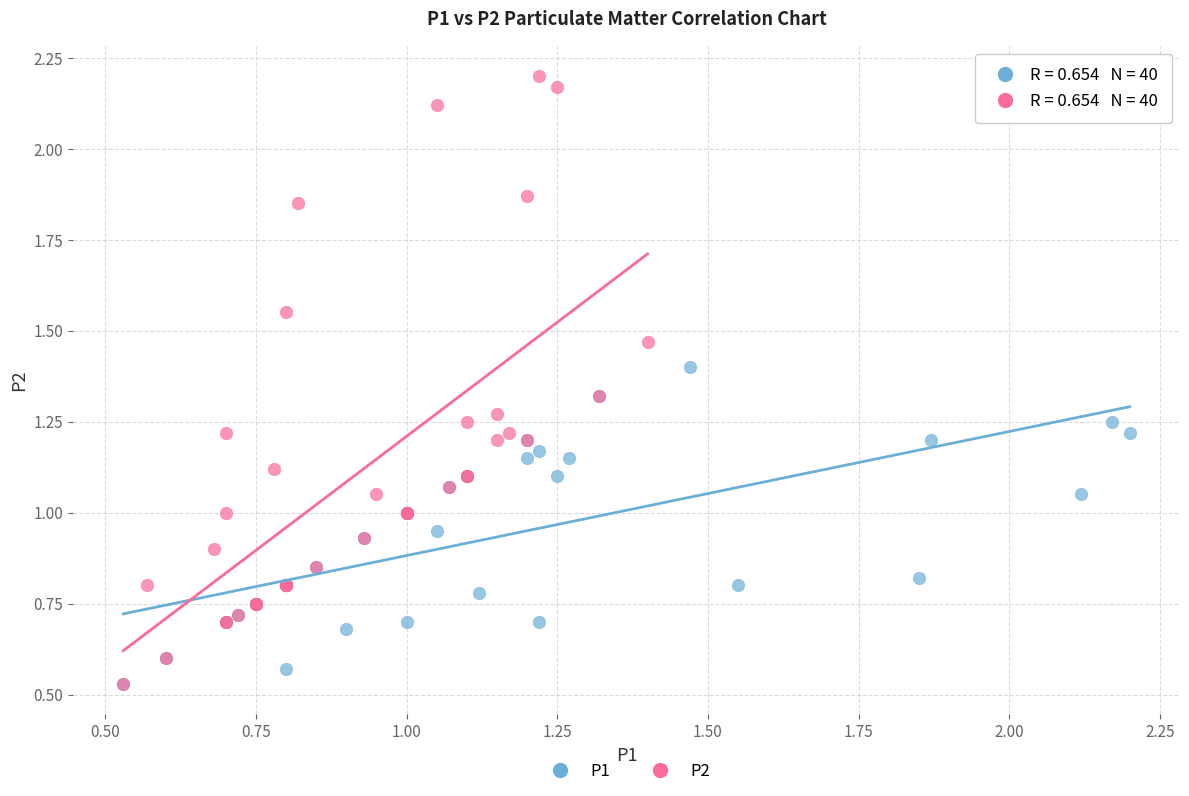

What are all the series names shown in the legend?

P1, P2